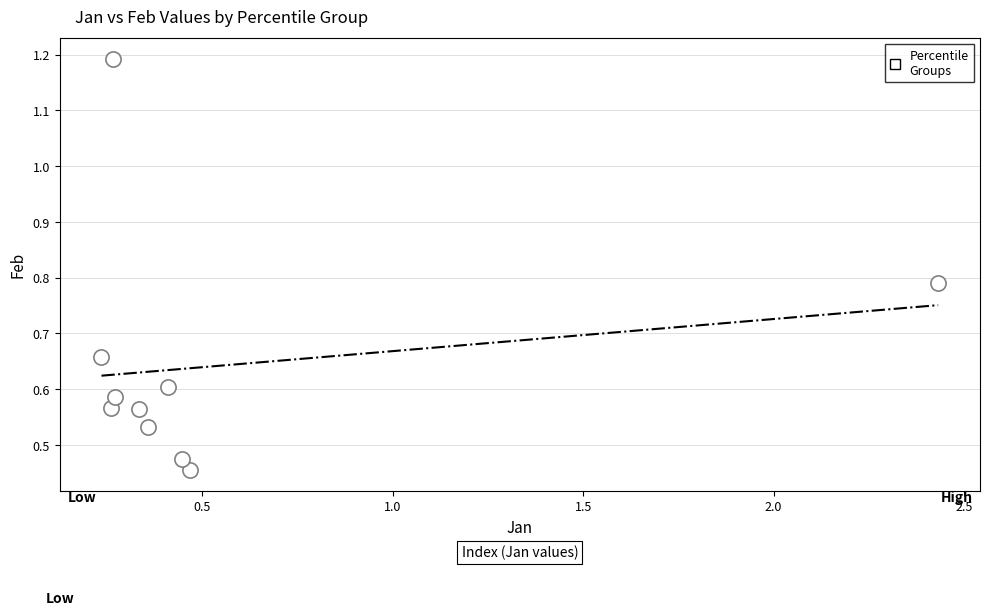

What is the range of X values (max minus min)?

2.2